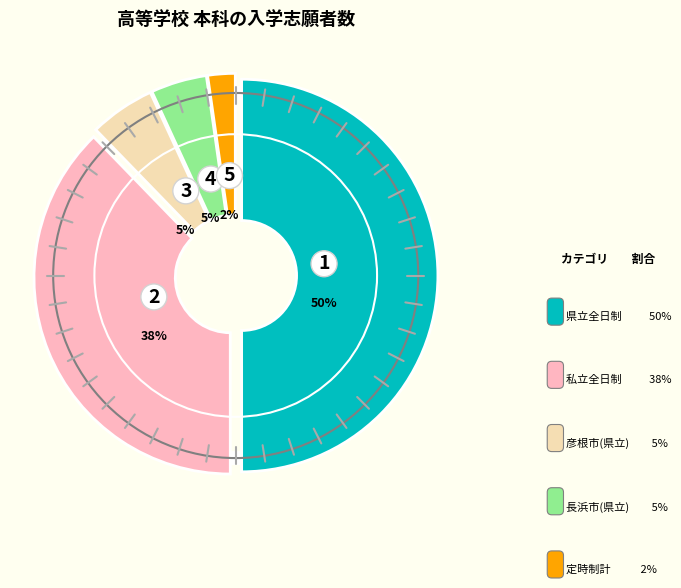

What percentage is the 長浜市(県立) slice, to the nearest percent?

5%